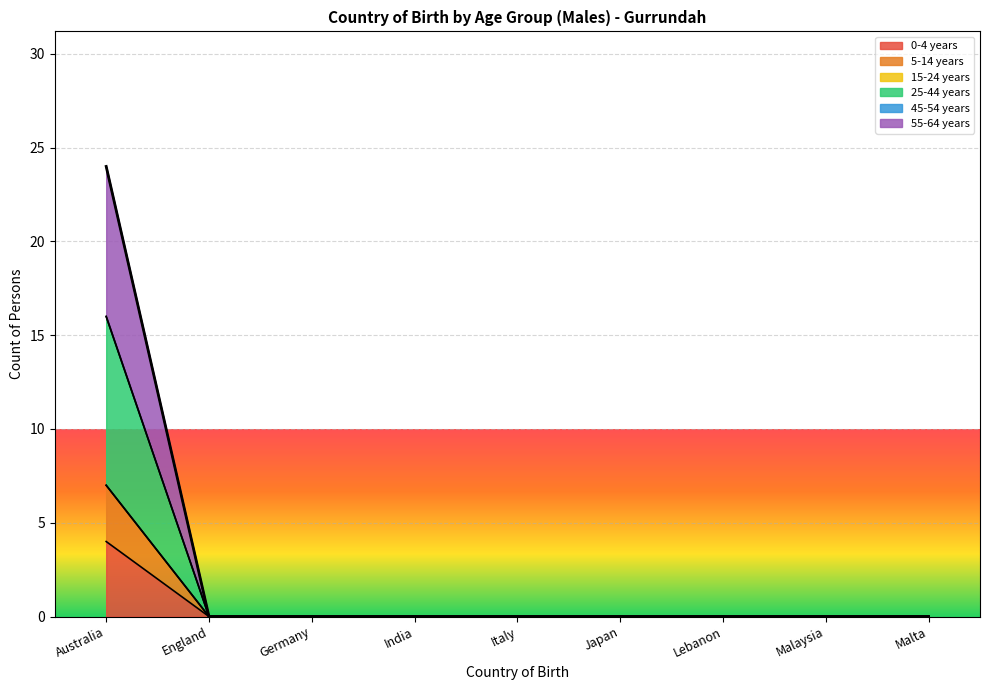

Does the chart display data point markers on the line(s)?

No